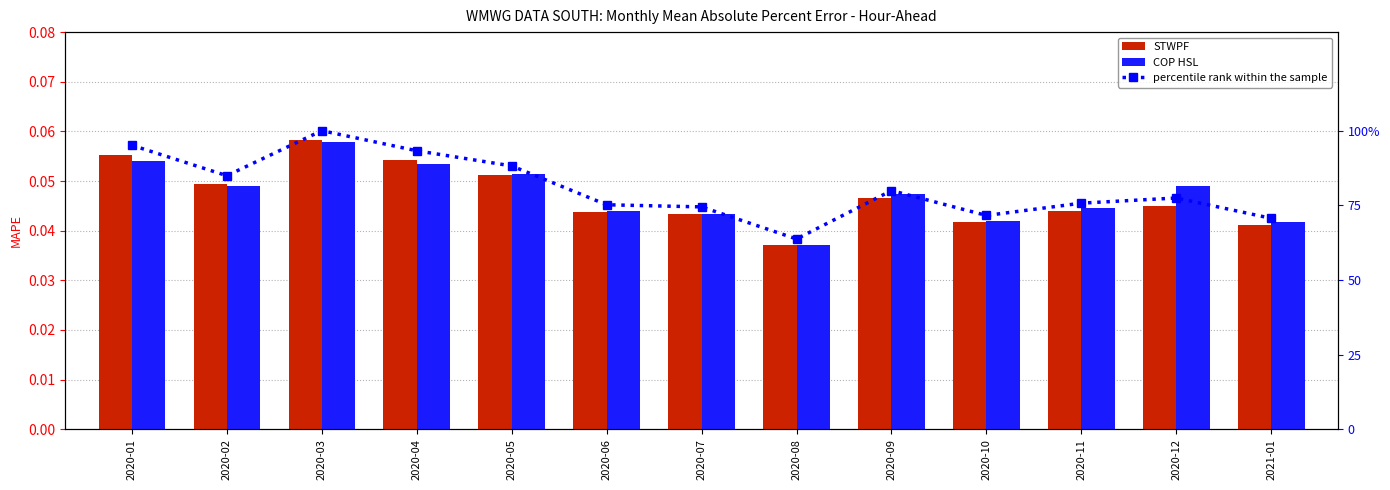

List the labels in order of percentile rank within the sample value, smallest first.

2020-08, 2021-01, 2020-10, 2020-07, 2020-06, 2020-11, 2020-12, 2020-09, 2020-02, 2020-05, 2020-04, 2020-01, 2020-03